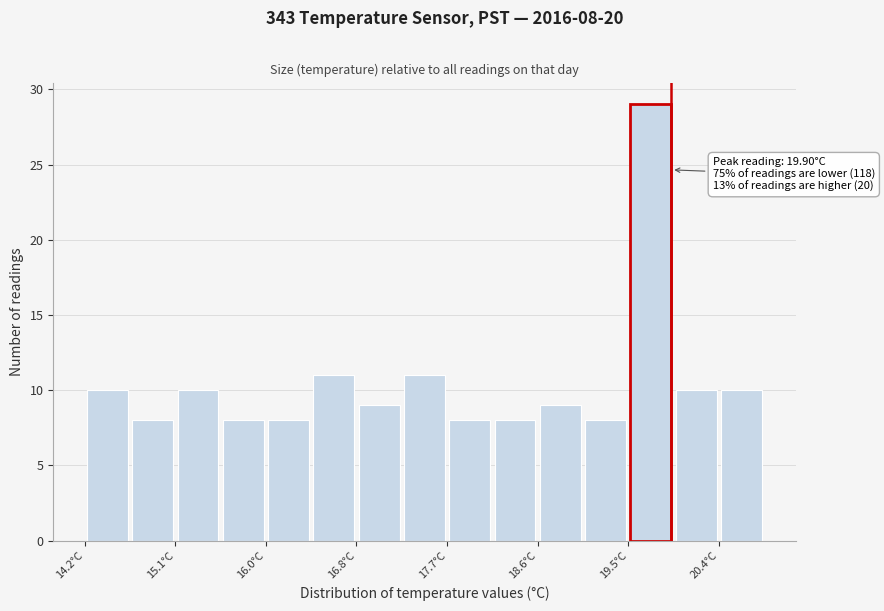

Over which range of the x-axis is the bar tallest?

19.48 to 19.92